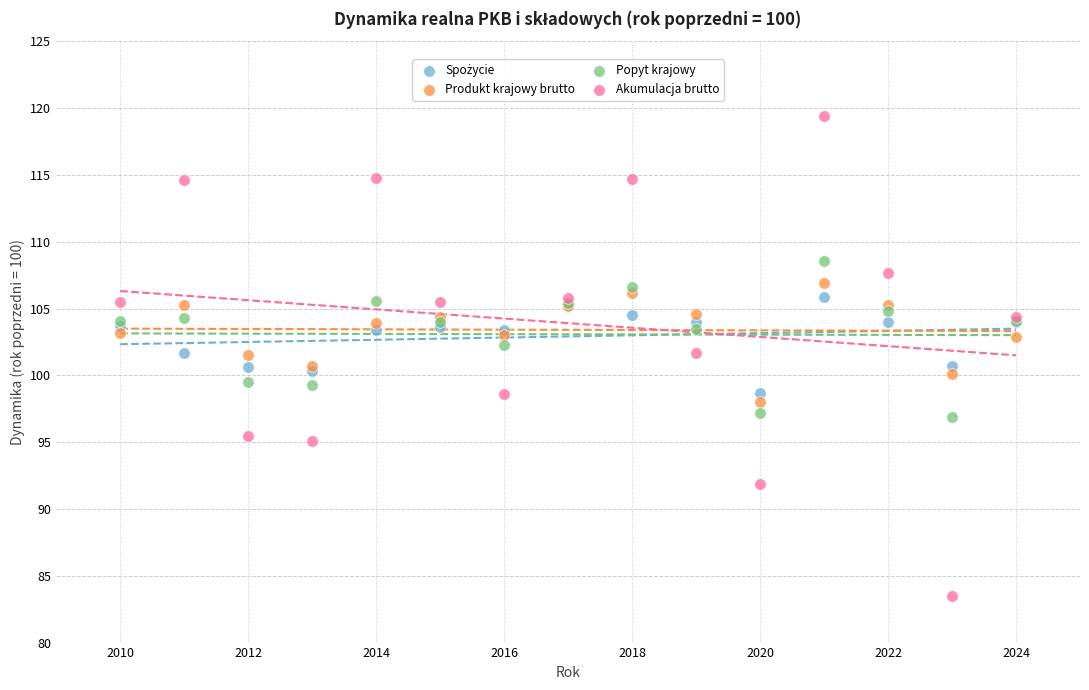

Which series reaches the maximum Y coordinate?

Akumulacja brutto